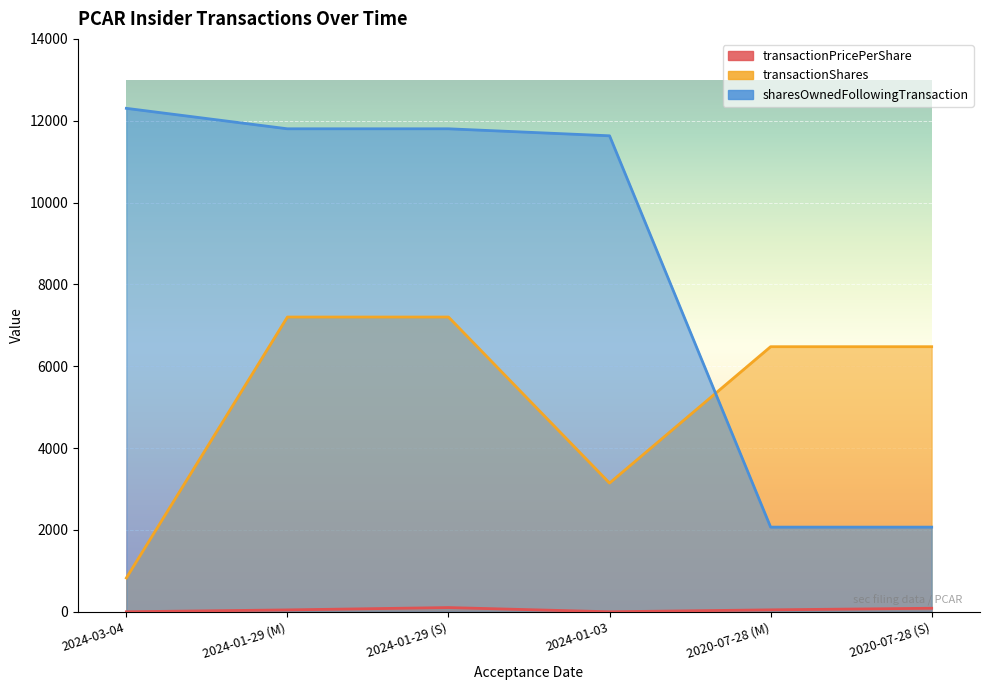

What is the label of the 6th point from the left?

2020-07-28 (S)